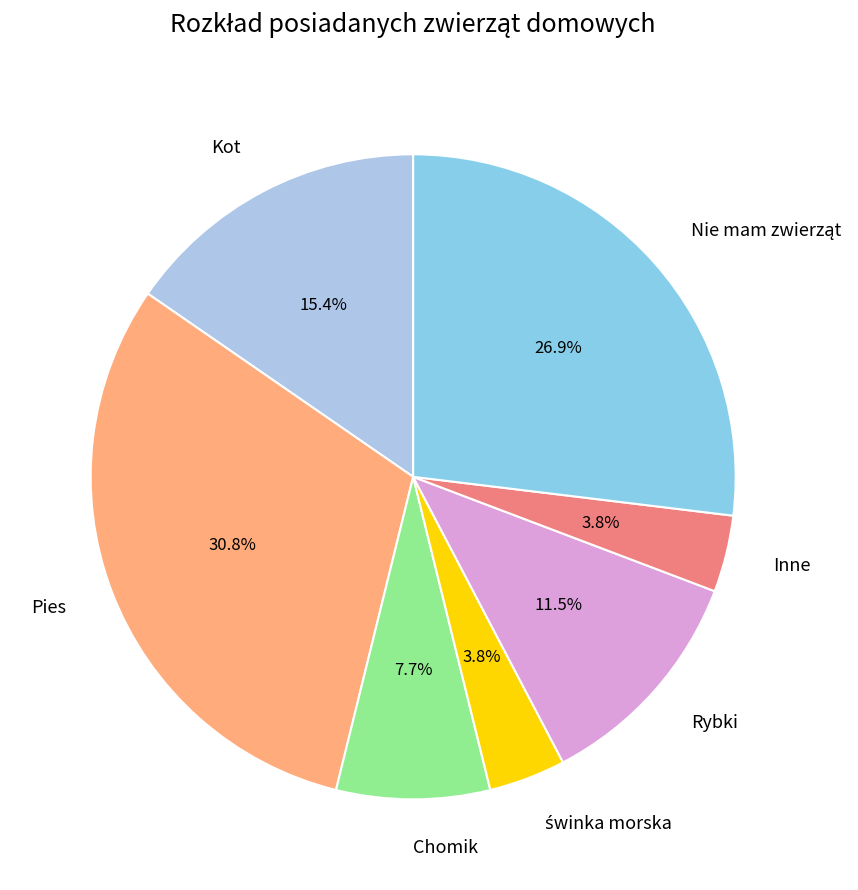

Count the number of slices in the pie.

7